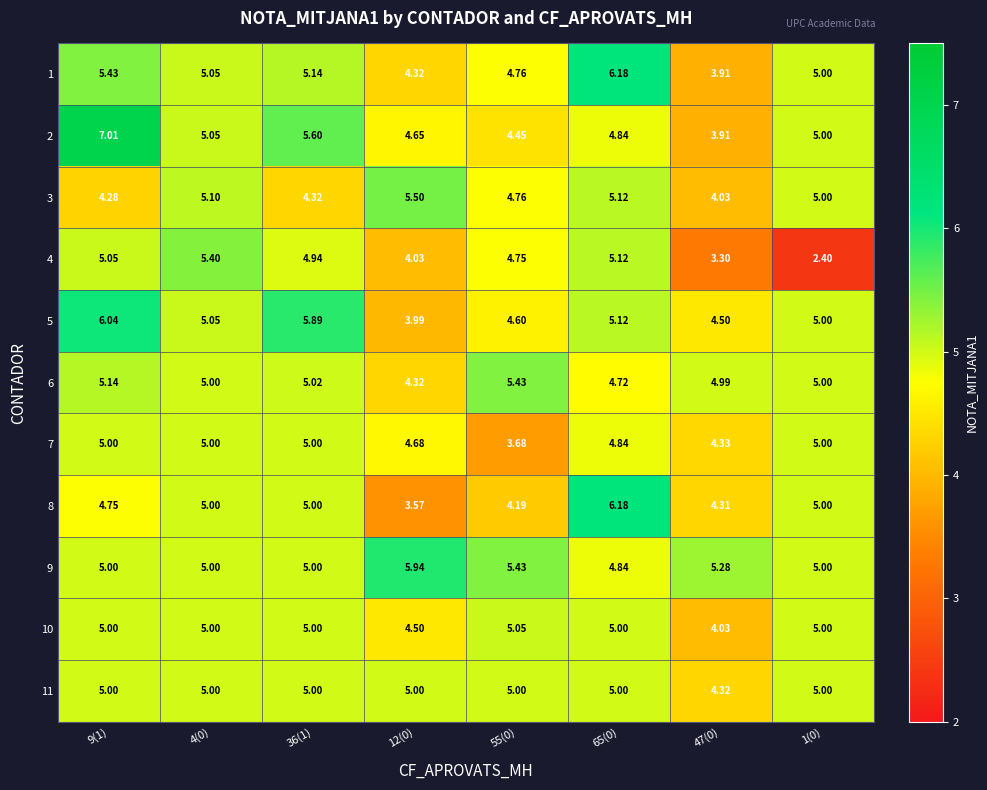

How many distinct data groups are displayed?

11